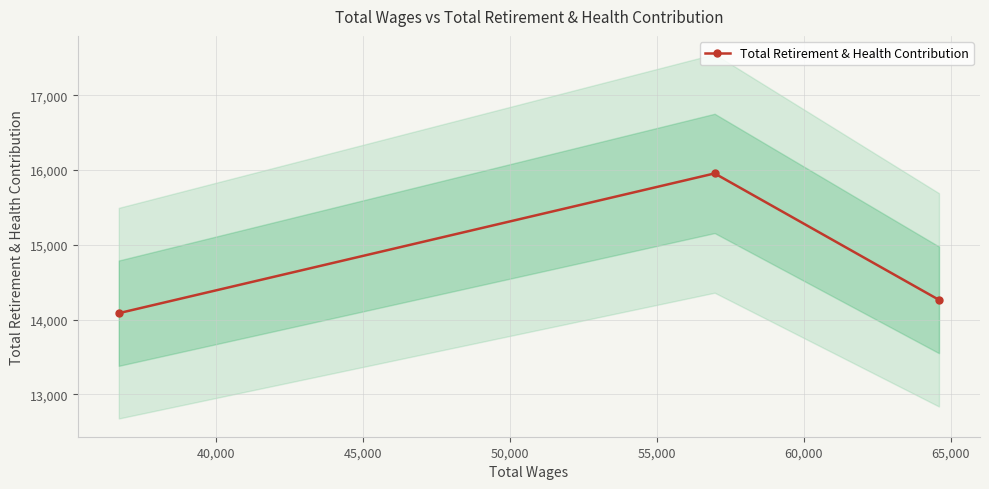

What is the maximum value for Total Retirement & Health Contribution?

15955